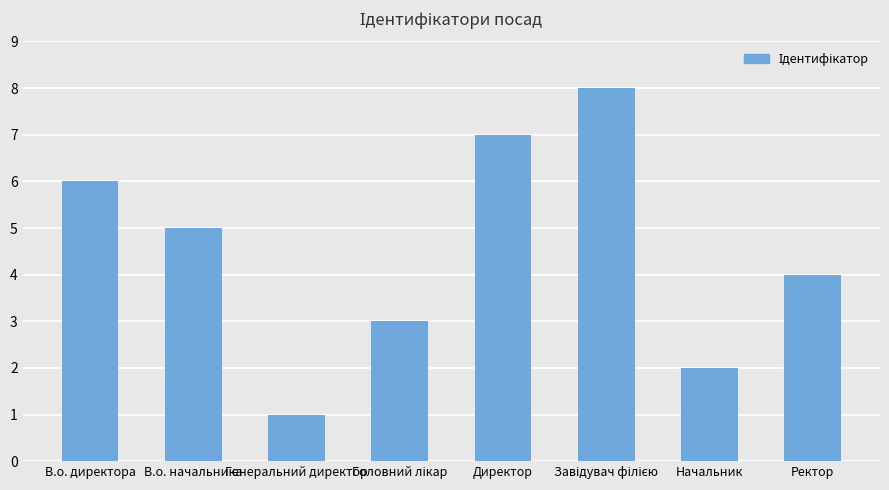

How many categories are shown in the chart?

8